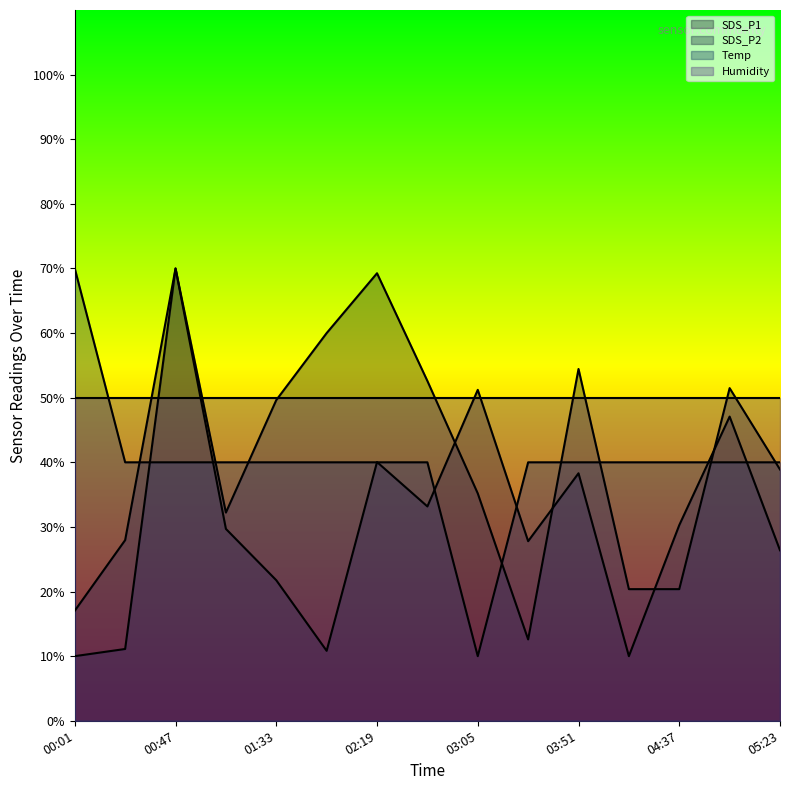

Where is SDS_P2 nearest to the value 40?

05:23